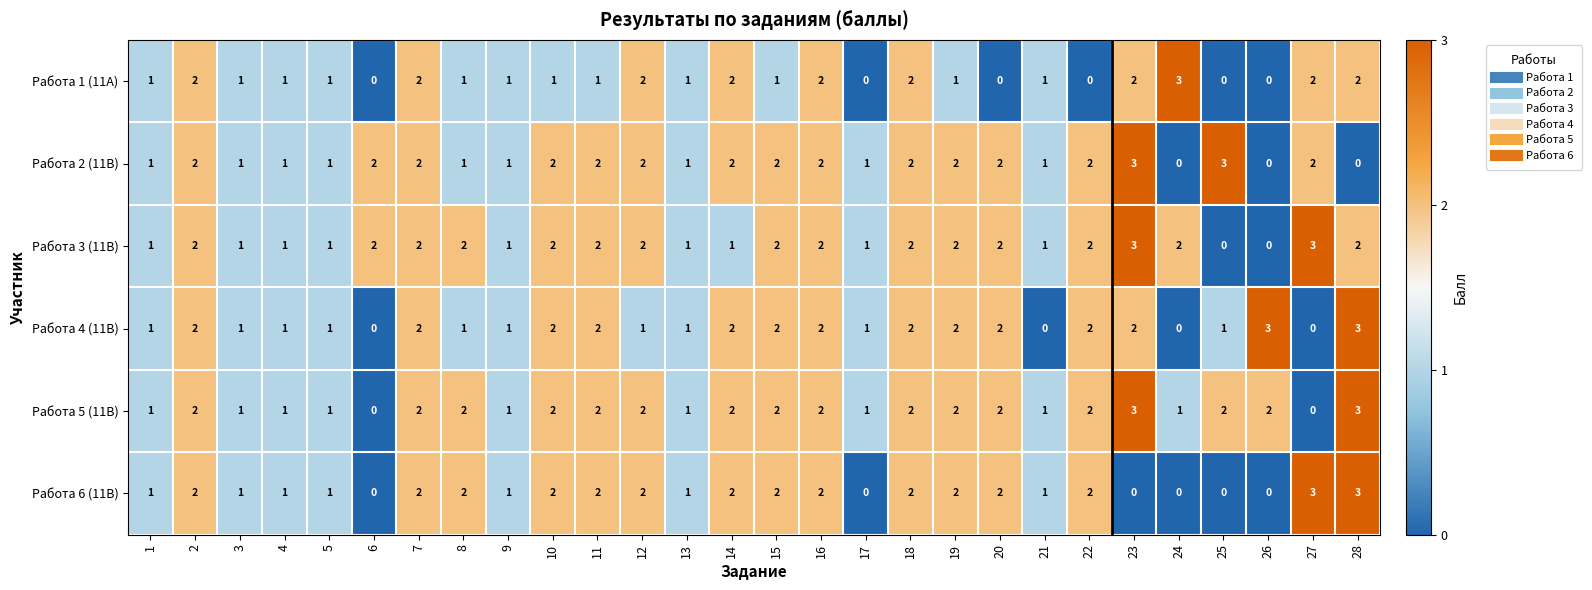

How many positive values does the Работа 1 (11А) series have?

22